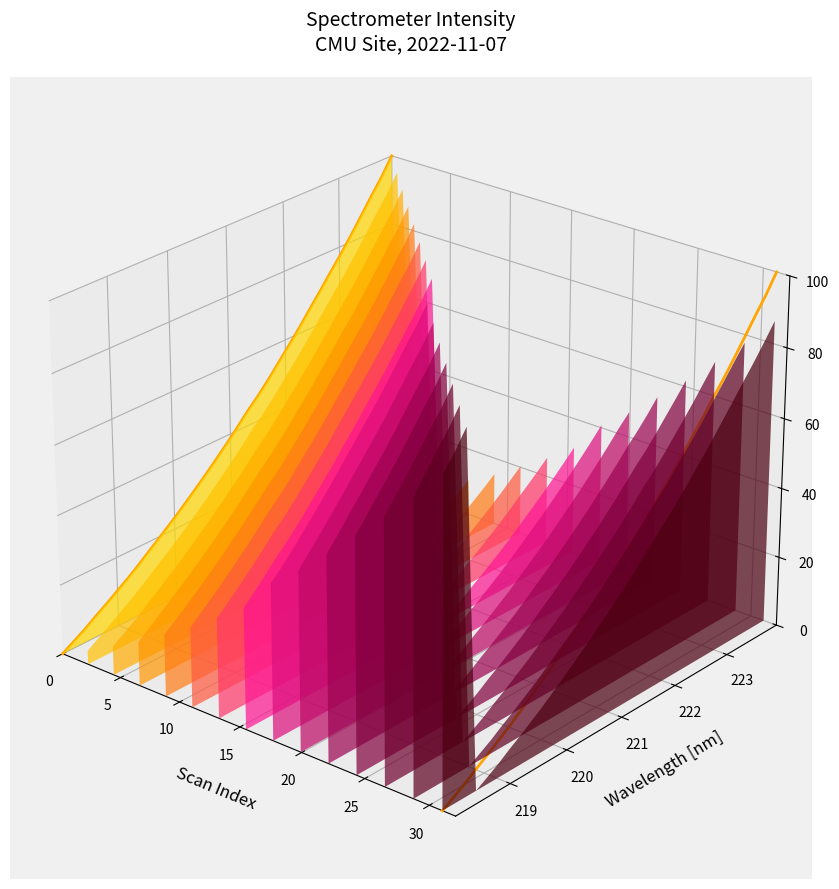

True or false: there are more than 0 points higher than both neighbors.

False